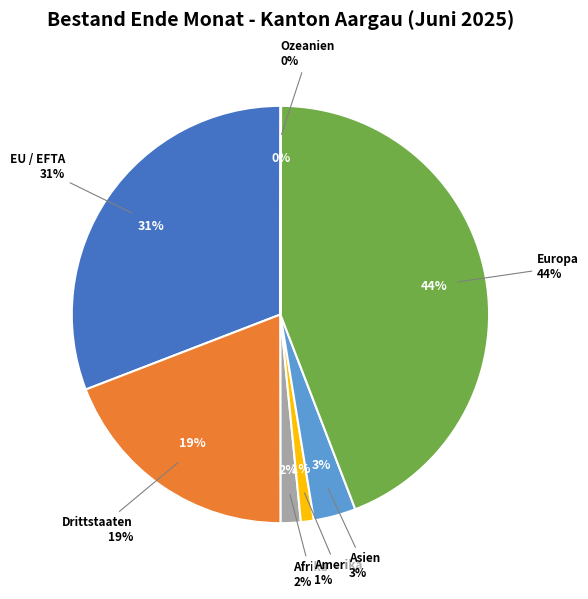

Is it true that Asien is 3% of the pie?

True